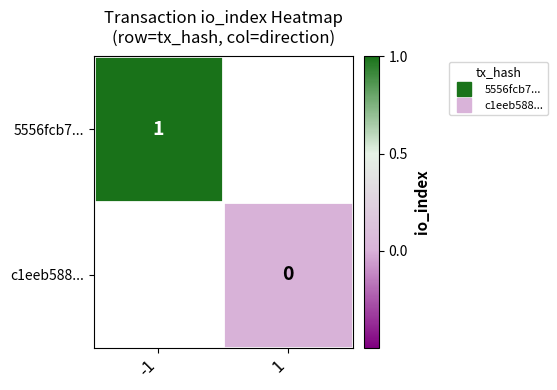

Rank the series by their maximum value, from highest to lowest.

5556fcb7..., c1eeb588...